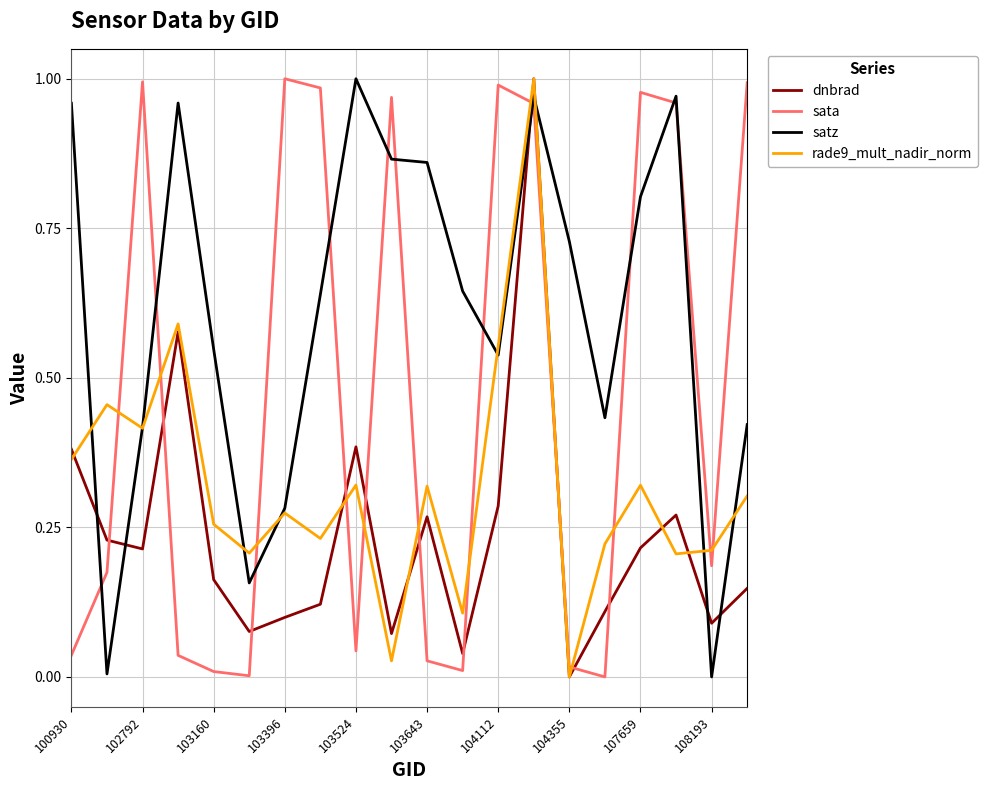

How many values in dnbrad are above zero?

19